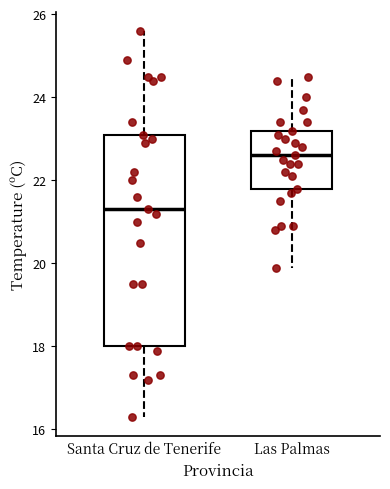

Reading left to right, read every box against the y-axis: the position of its median line, the range the box covers, and the ends of its whiskers. The values are not printed on the chart, so give them approximately, as read against the axis.

Santa Cruz de Tenerife: median 21.4, box 18.0 to 23.2, whiskers 16.4 to 25.6
Las Palmas: median 22.6, box 21.8 to 23.2, whiskers 20.0 to 24.6